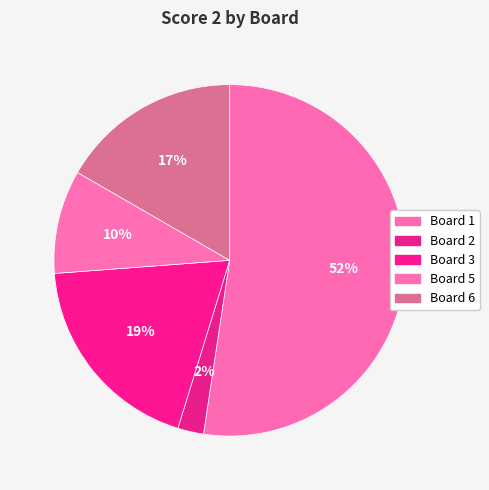

Count the number of slices in the pie.

5